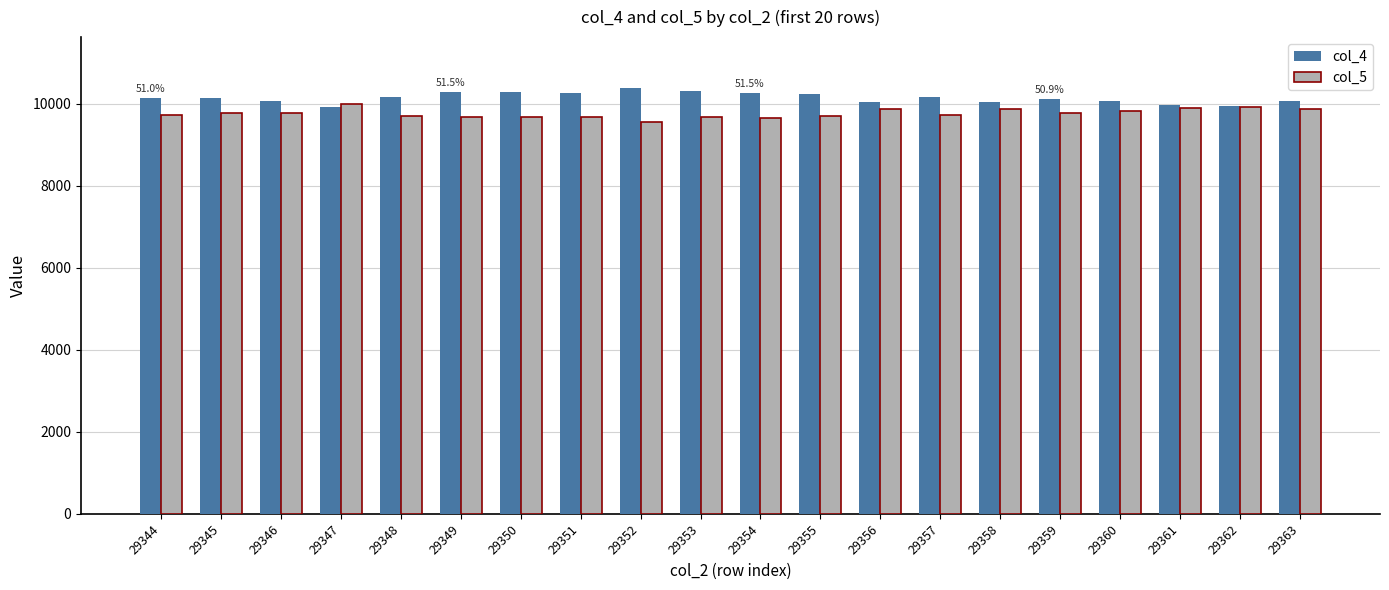

Rank the series at 29350 from highest to lowest value.

col_4, col_5